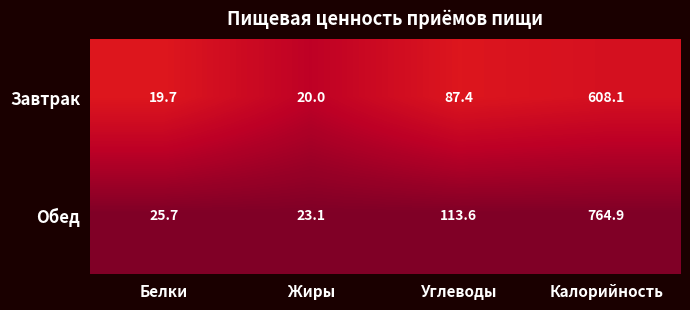

At which label is Завтрак closest to 313?

Углеводы